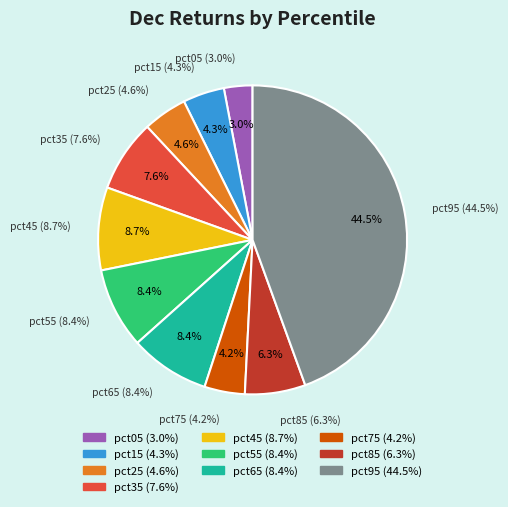

Is there a majority slice in this chart?

No